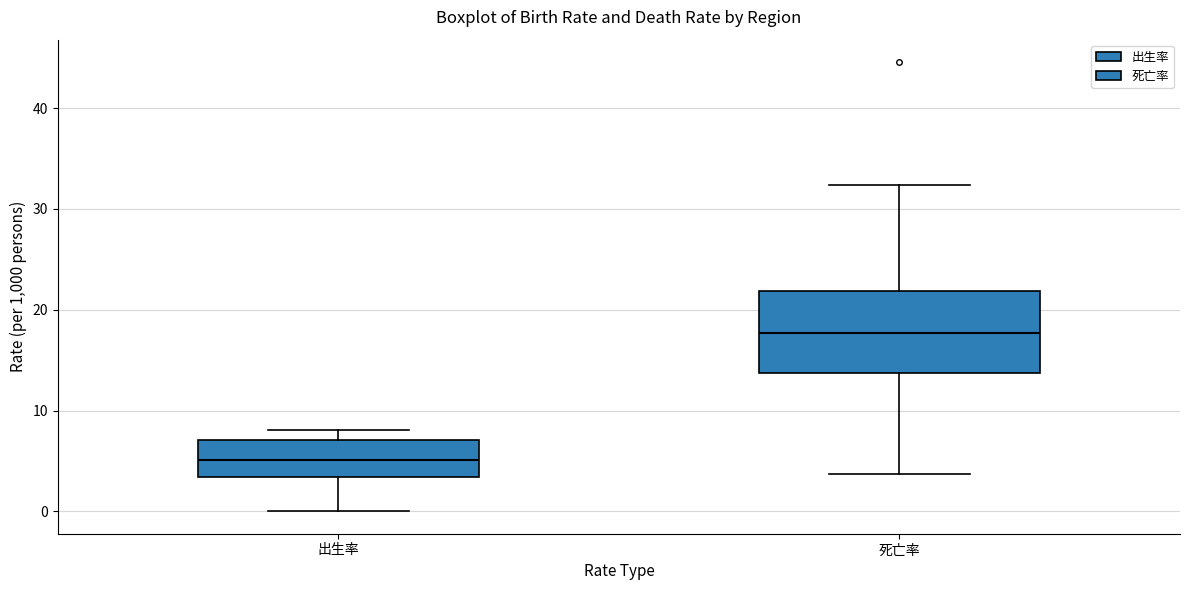

Where does the upper whisker of the box for 死亡率 end on the y-axis? The values are not printed on the chart, so give them approximately, as read against the axis.

32